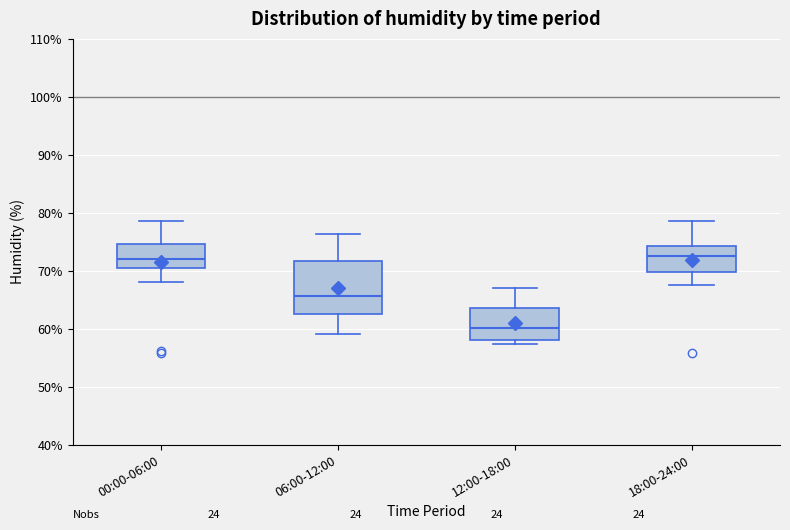

Where is the lower edge of the box for 00:00-06:00 on the y-axis? The values are not printed on the chart, so give them approximately, as read against the axis.

71